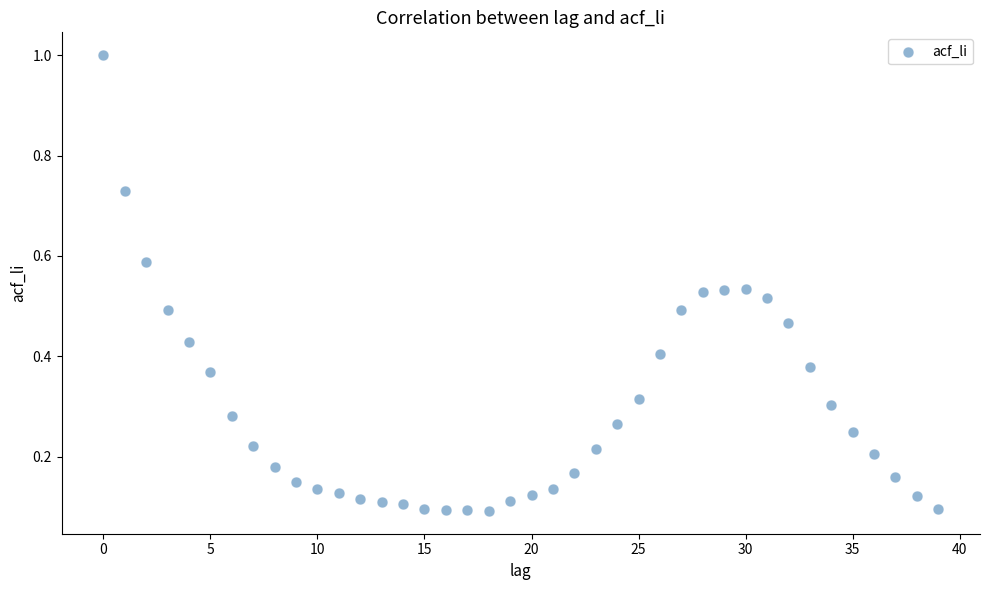

What is the range of Y values (max minus min)?

0.9